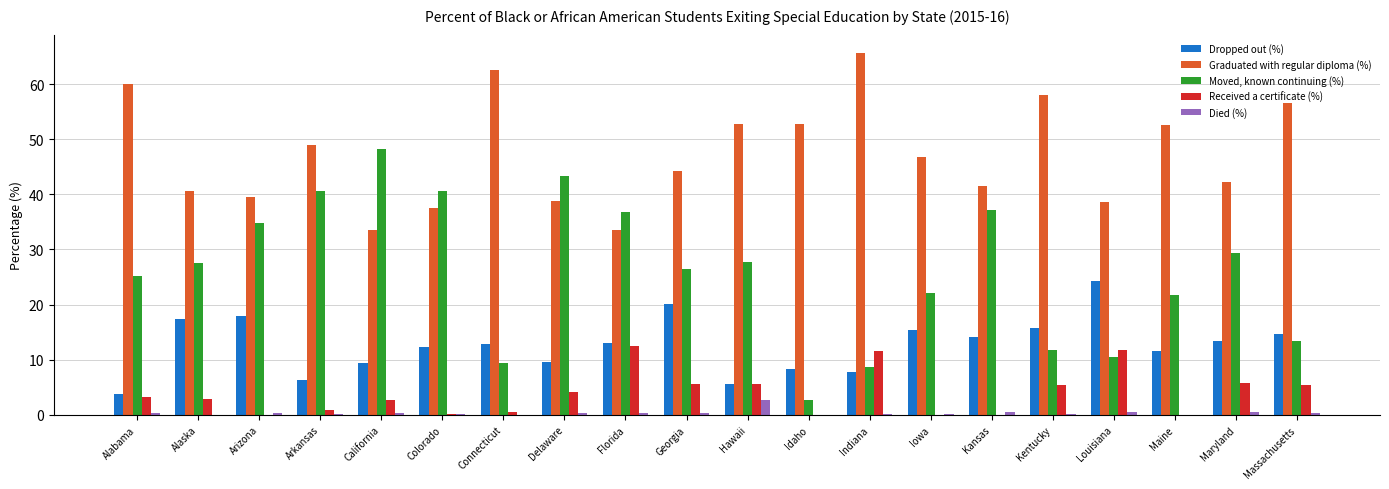

How many values in the Graduated with regular diploma (%) series exceed 46?

10